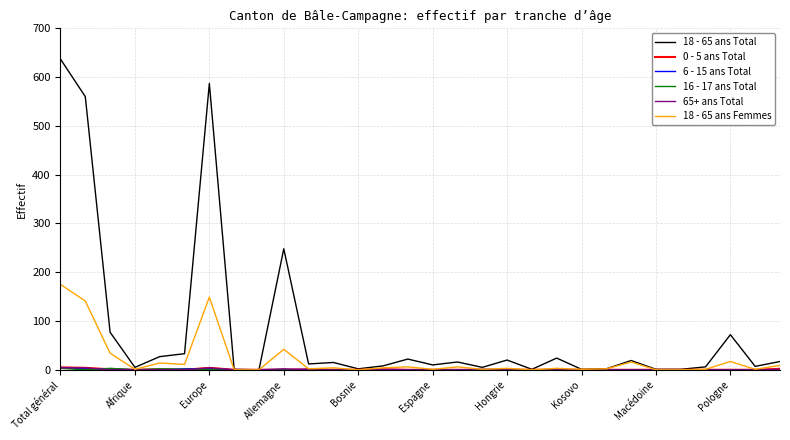

Which series has the widest spread of values?

18 - 65 ans Total